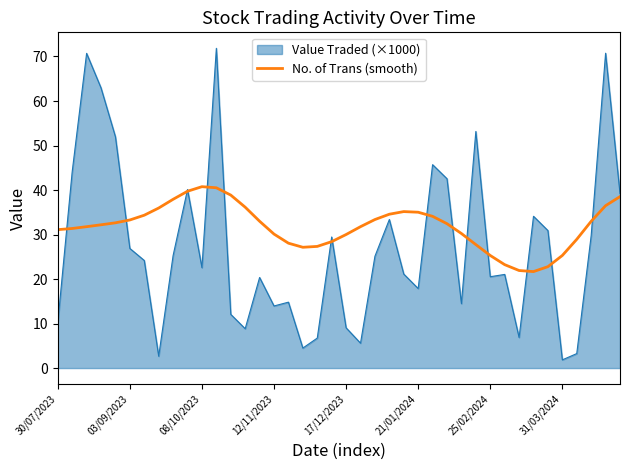

How many lines are shown in the chart?

2